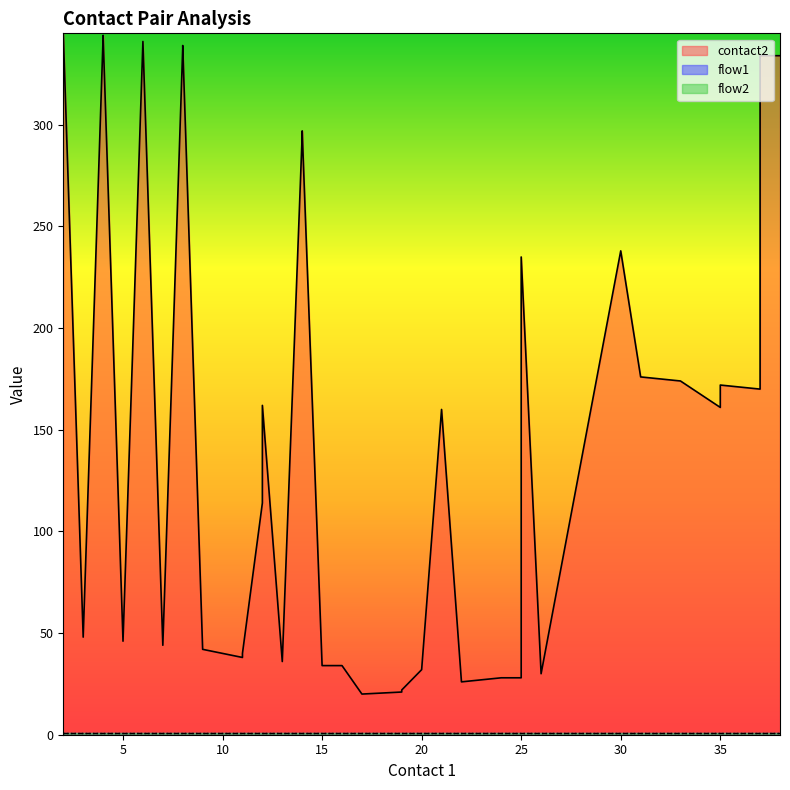

Which series has the largest total across all categories?

contact2